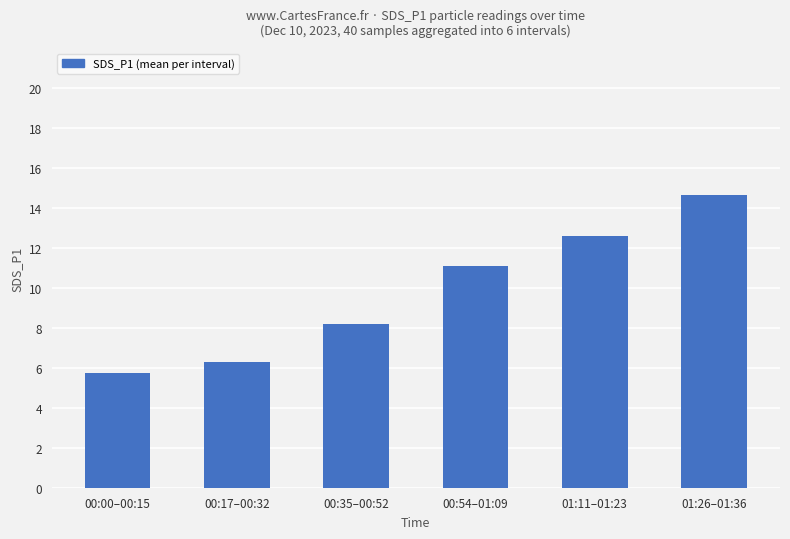

Reading left to right, what are all the values shown in this chart?

00:00–00:15=5.8	00:17–00:32=6.3	00:35–00:52=8.2	00:54–01:09=11.1	01:11–01:23=12.6	01:26–01:36=14.7